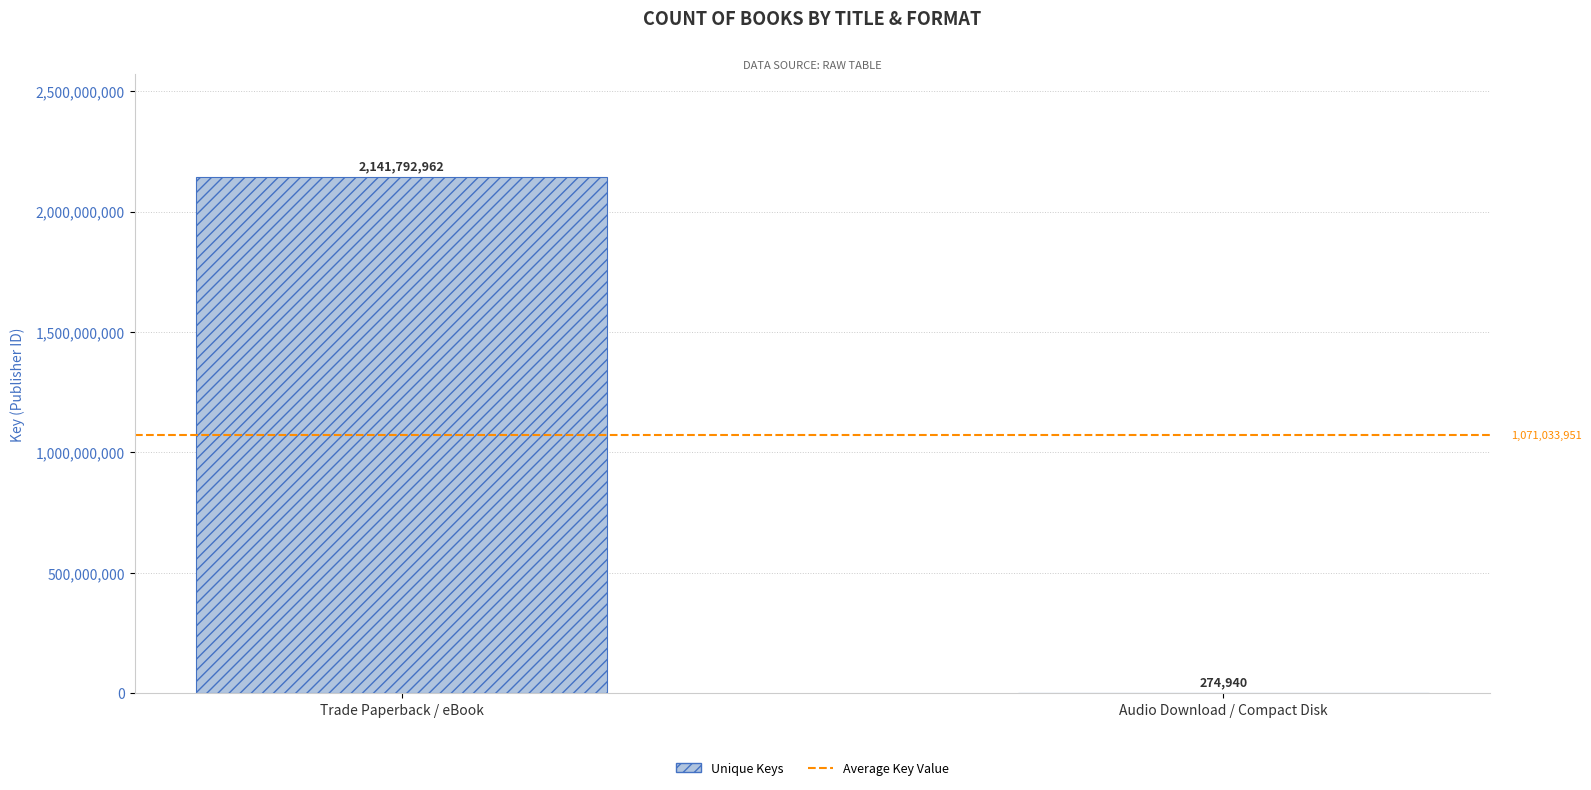

The chart shows a value of 274940 at Audio Download / Compact Disk. True or false?

True